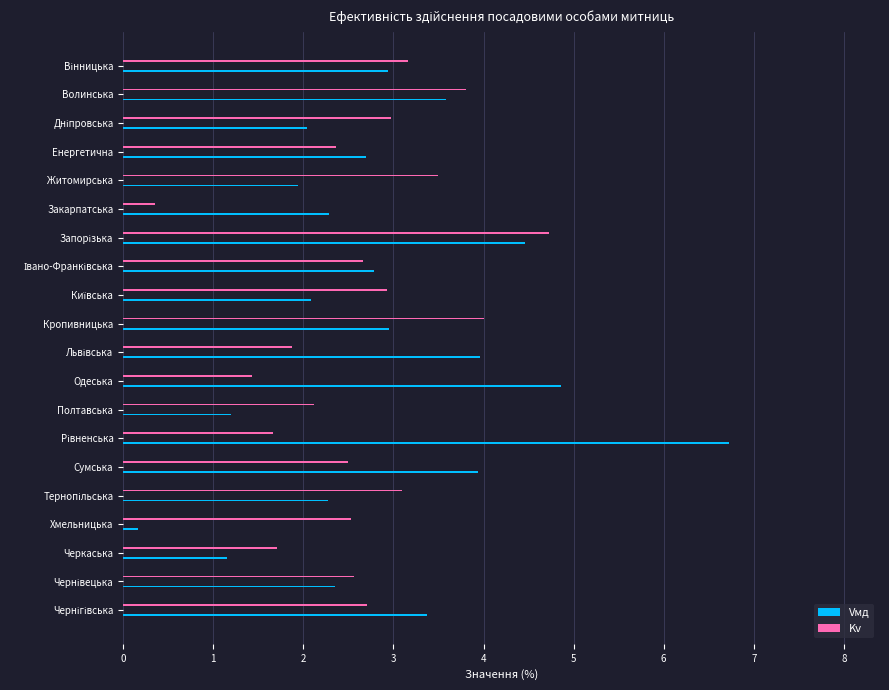

How many groups of bars are there?

20